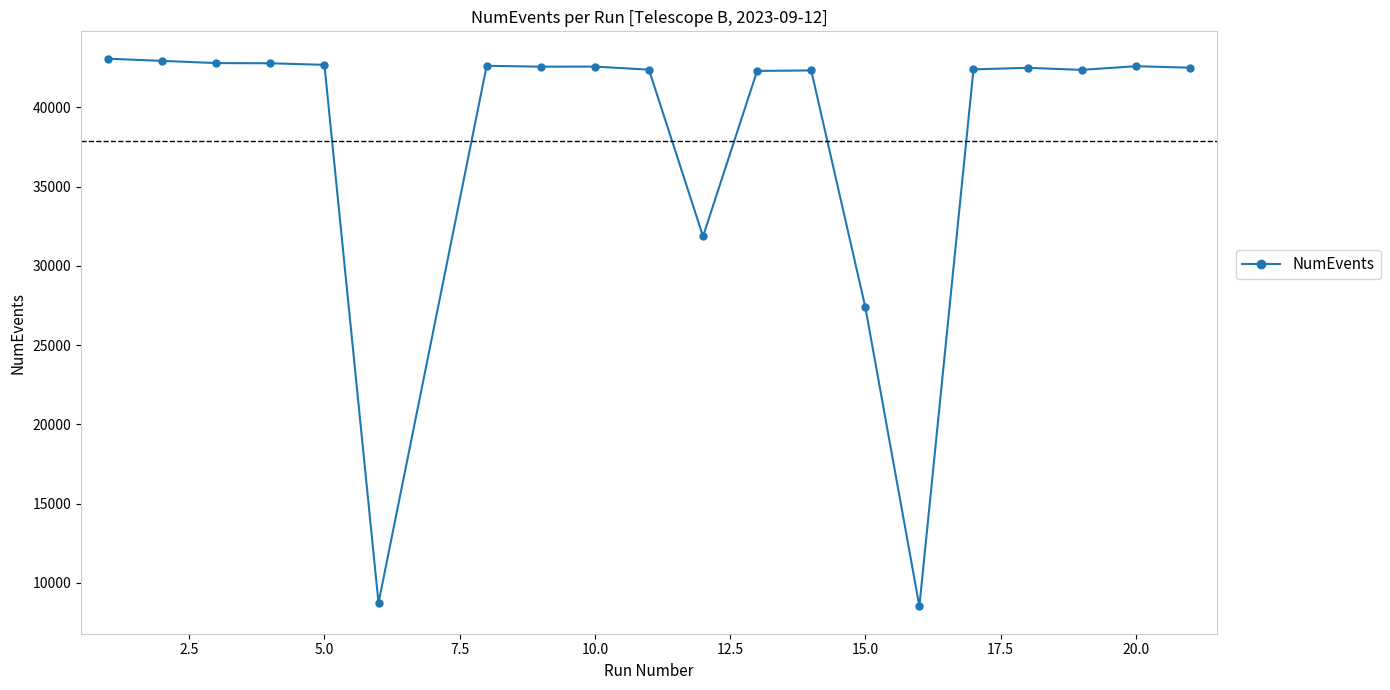

What is the difference between the second highest and minimum values?

34407